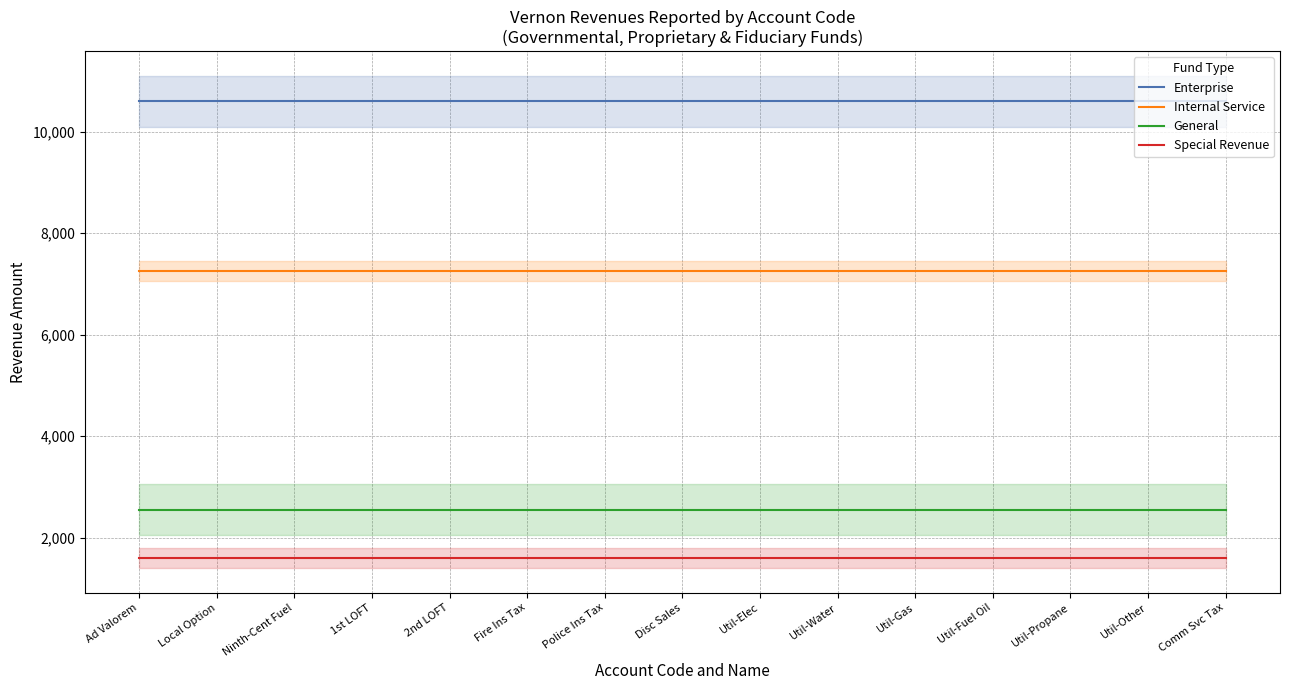

What are all the series names shown in the legend?

Enterprise, Internal Service, General, Special Revenue